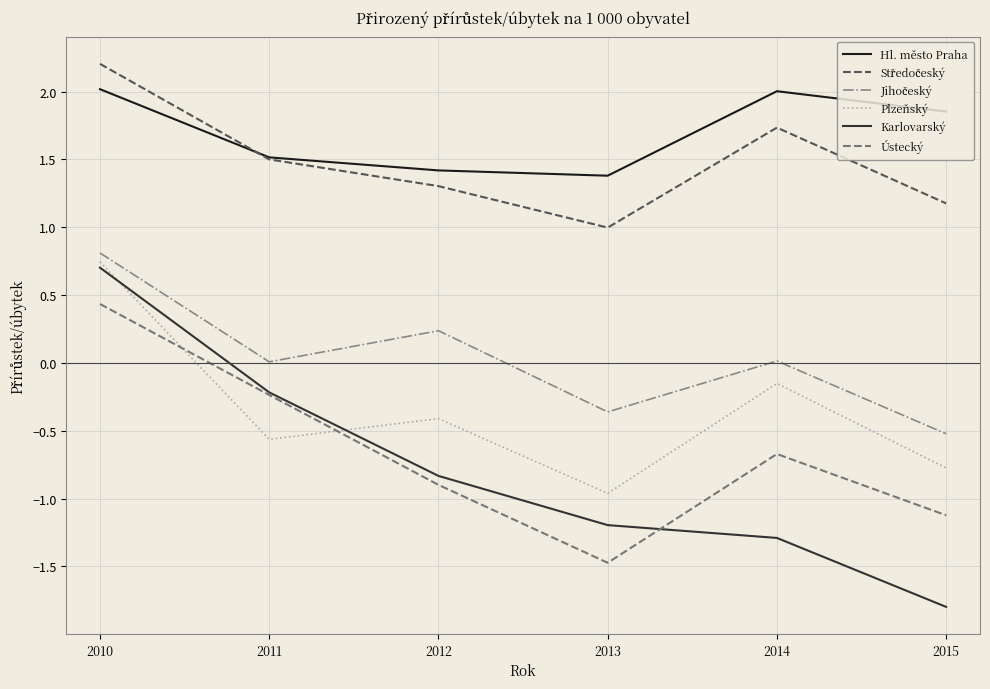

Which label corresponds to the largest value in the chart?

2010